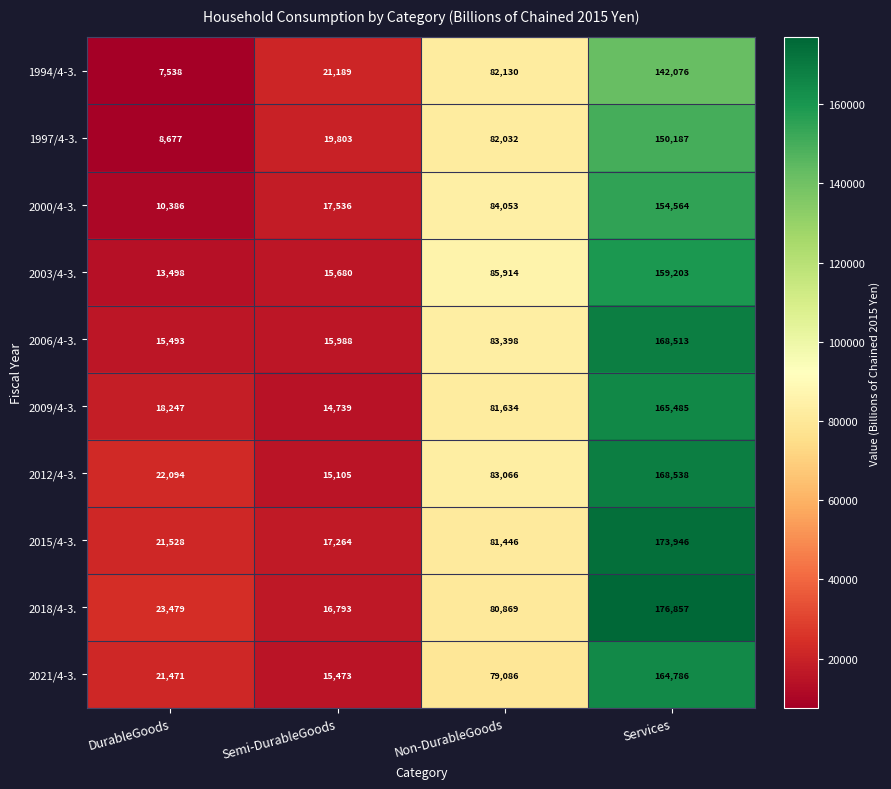

What is the minimum value shown in the chart?

7538